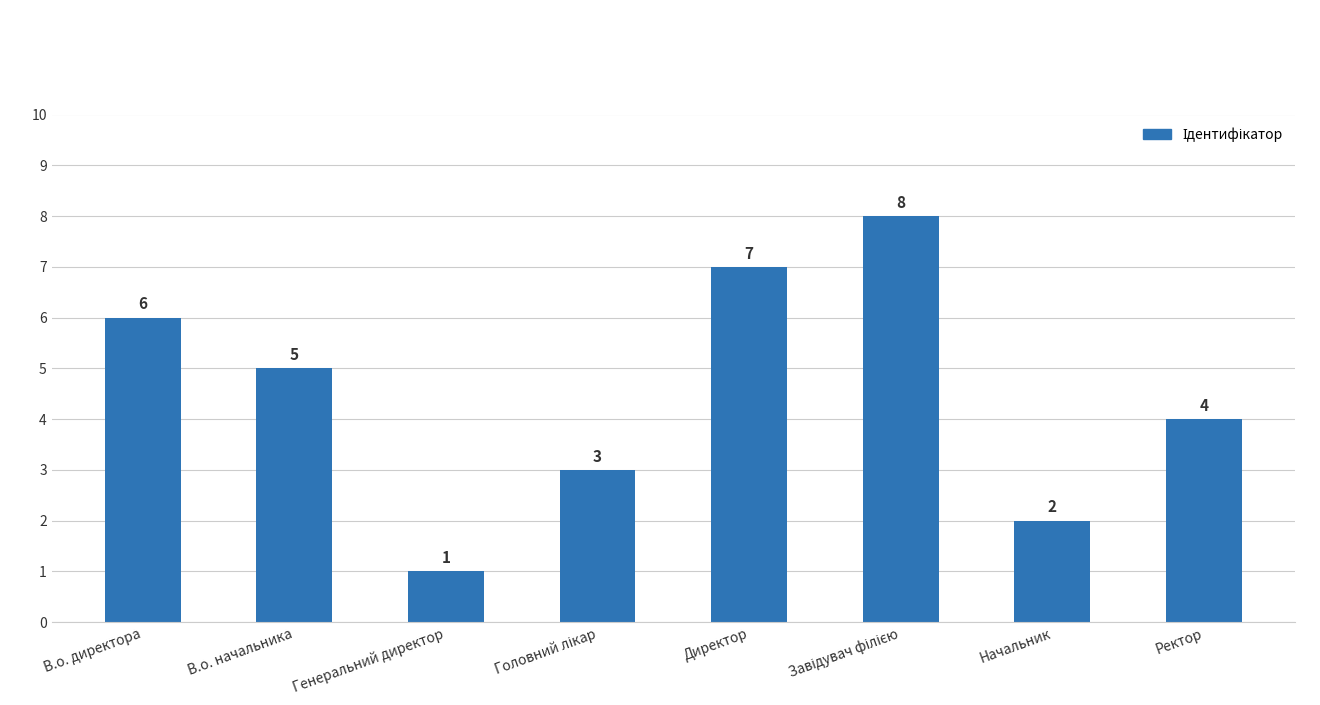

Are the bars grouped side by side (vs. stacked)?

No